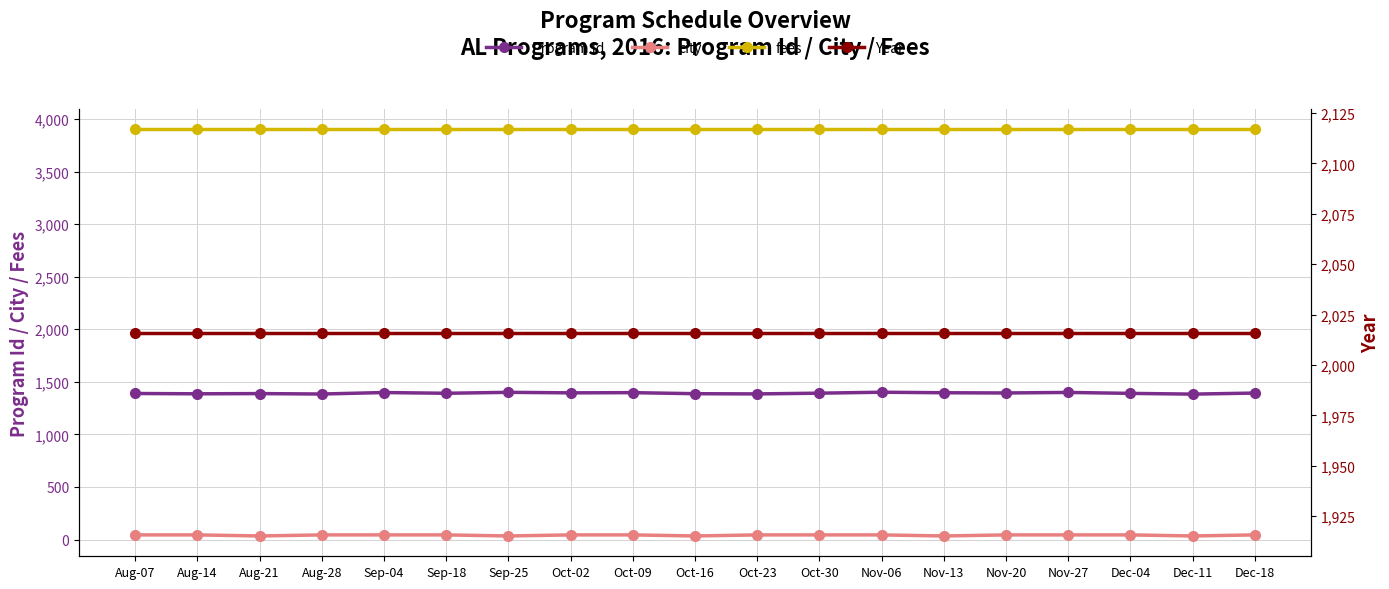

Reading left to right, list all the values displayed in this chart.

Program Id: 1389	1386	1388	1384	1398	1391	1400	1395	1397	1387	1385	1392	1401	1396	1394	1399	1390	1383	1393
city: 44	44	34	44	44	44	34	44	44	34	44	44	44	34	44	44	44	34	44
fees: 3900	3900	3900	3900	3900	3900	3900	3900	3900	3900	3900	3900	3900	3900	3900	3900	3900	3900	3900
Year: 2016	2016	2016	2016	2016	2016	2016	2016	2016	2016	2016	2016	2016	2016	2016	2016	2016	2016	2016